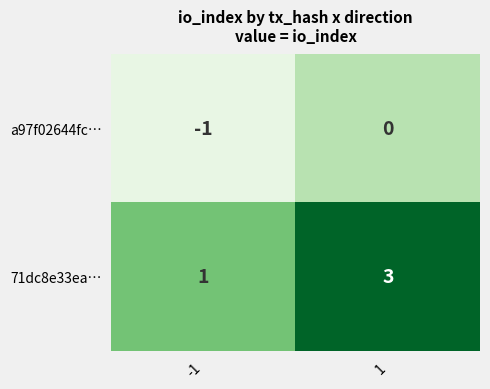

What is the spread (max minus min) of values at 1?

3